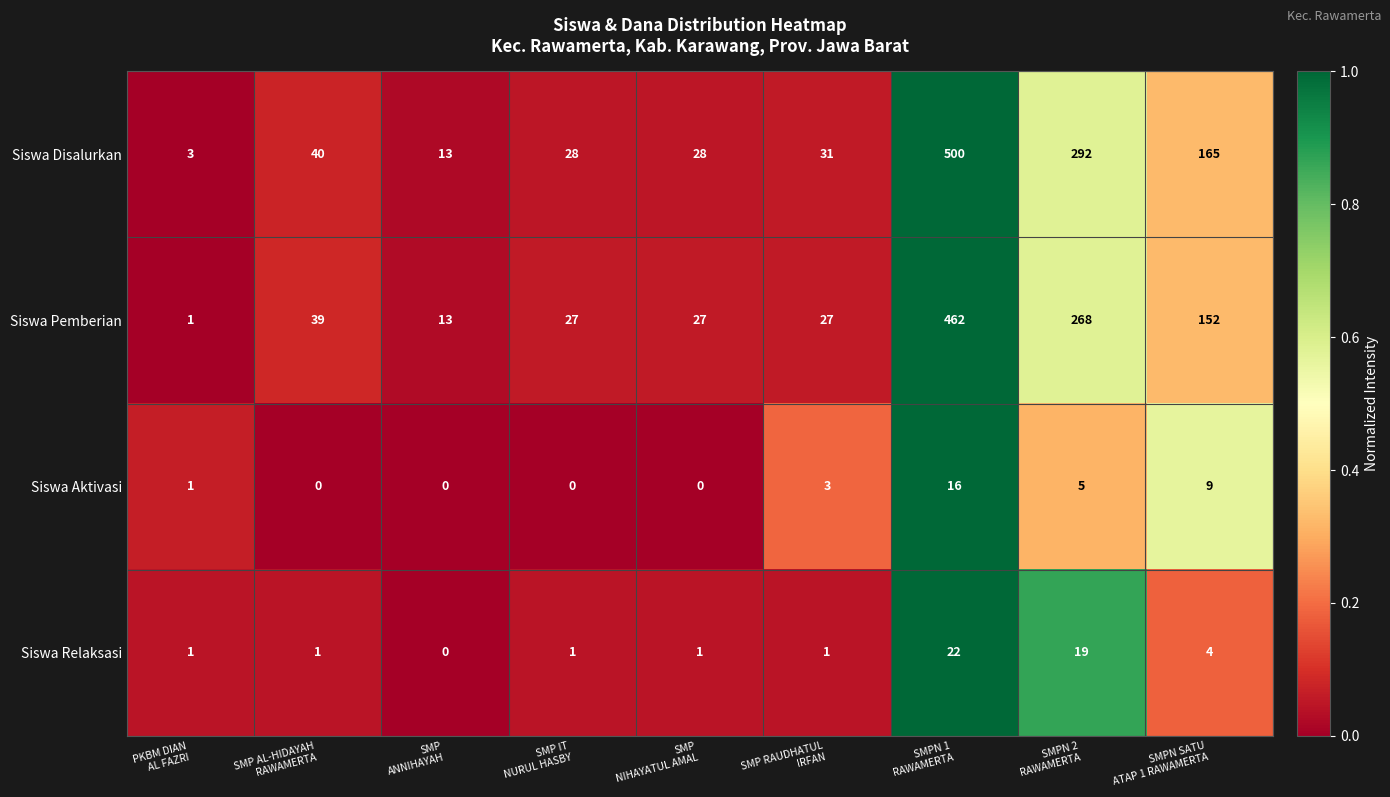

What is the minimum value for Siswa Disalurkan?

3